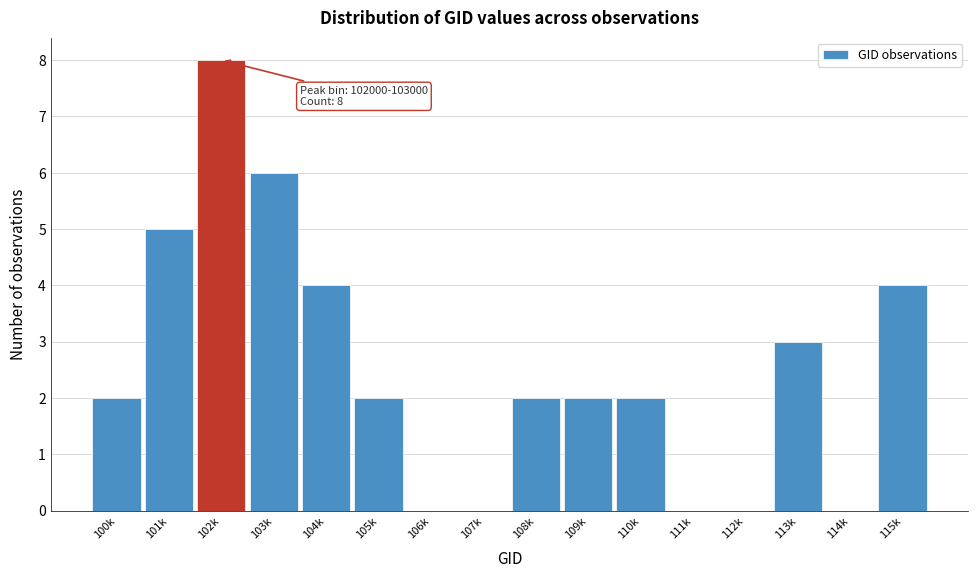

Reading left to right, list all the values displayed in this chart.

100k=2	101k=5	102k=8	103k=6	104k=4	105k=2	106k=0	107k=0	108k=2	109k=2	110k=2	111k=0	112k=0	113k=3	114k=0	115k=4